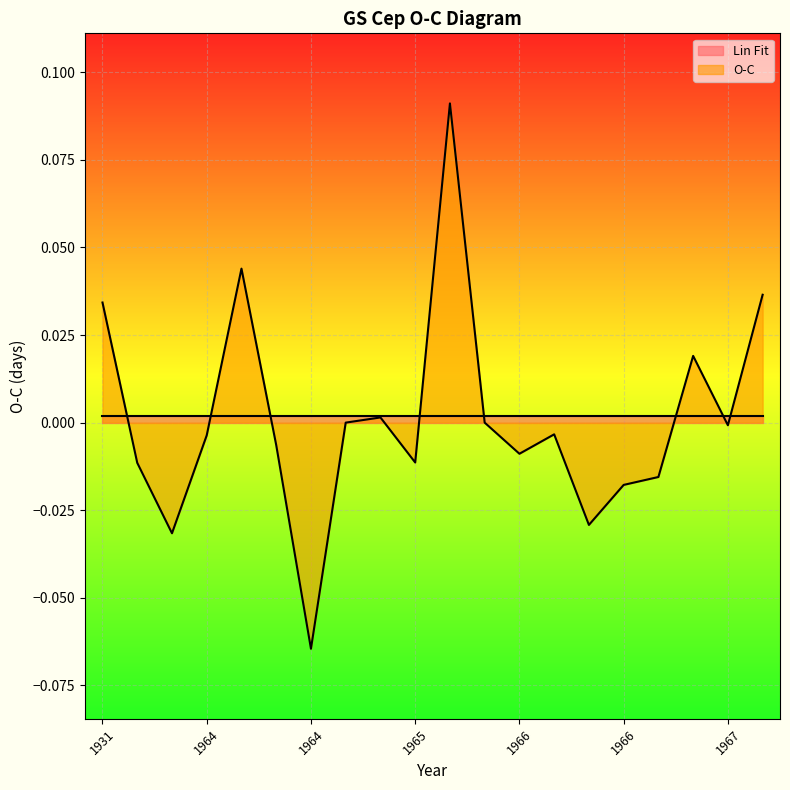

The chart shows a value of -0.0 at 1965. True or false?

False